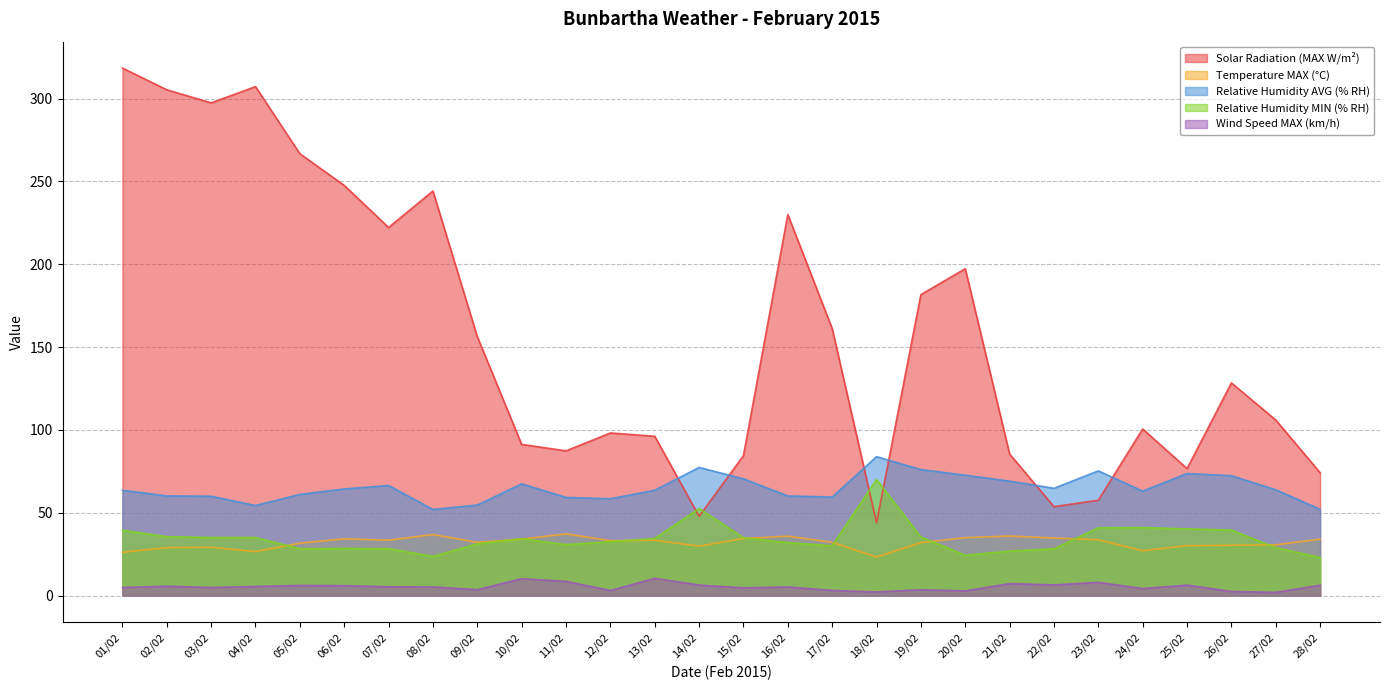

Reading left to right, extract all data points from this chart.

Solar Radiation (MAX W/m²): 01/02=318.4	02/02=305.3	03/02=297.4	04/02=307.2	05/02=266.7	06/02=247.6	07/02=222.2	08/02=244.2	09/02=156.3	10/02=91.3	11/02=87.4	12/02=98.2	13/02=96.2	14/02=47.9	15/02=84.5	16/02=230.0	17/02=161.2	18/02=44.0	19/02=181.7	20/02=197.3	21/02=85.5	22/02=53.7	23/02=57.6	24/02=100.6	25/02=76.7	26/02=128.4	27/02=106.0	28/02=74.2
Temperature MAX (°C): 01/02=26.2	02/02=29.0	03/02=29.2	04/02=26.6	05/02=31.7	06/02=34.3	07/02=33.5	08/02=36.9	09/02=32.2	10/02=34.1	11/02=37.3	12/02=33.2	13/02=33.5	14/02=29.9	15/02=34.5	16/02=35.9	17/02=32.2	18/02=23.3	19/02=32.0	20/02=35.0	21/02=36.0	22/02=34.8	23/02=33.7	24/02=27.1	25/02=30.2	26/02=30.4	27/02=30.7	28/02=34.1
Relative Humidity AVG (% RH): 01/02=63.6	02/02=60.2	03/02=60.0	04/02=54.4	05/02=61.1	06/02=64.4	07/02=66.5	08/02=52.0	09/02=54.7	10/02=67.5	11/02=59.3	12/02=58.5	13/02=63.6	14/02=77.4	15/02=70.5	16/02=60.2	17/02=59.5	18/02=83.9	19/02=76.1	20/02=72.7	21/02=69.1	22/02=64.8	23/02=75.3	24/02=63.1	25/02=73.7	26/02=72.4	27/02=63.9	28/02=52.1
Relative Humidity MIN (% RH): 01/02=39.5	02/02=35.6	03/02=35.1	04/02=35.1	05/02=28.4	06/02=28.5	07/02=28.4	08/02=23.7	09/02=31.3	10/02=34.4	11/02=30.8	12/02=32.6	13/02=34.5	14/02=52.6	15/02=35.0	16/02=32.0	17/02=30.1	18/02=70.1	19/02=35.4	20/02=24.4	21/02=26.9	22/02=28.3	23/02=41.0	24/02=41.1	25/02=40.3	26/02=39.6	27/02=29.0	28/02=23.0
Wind Speed MAX (km/h): 01/02=4.9	02/02=5.8	03/02=4.9	04/02=5.6	05/02=6.2	06/02=6.1	07/02=5.4	08/02=5.3	09/02=3.6	10/02=10.3	11/02=8.6	12/02=3.1	13/02=10.4	14/02=6.4	15/02=4.7	16/02=5.3	17/02=3.2	18/02=2.2	19/02=3.6	20/02=2.9	21/02=7.3	22/02=6.5	23/02=8.1	24/02=4.3	25/02=6.4	26/02=2.5	27/02=2.0	28/02=6.3